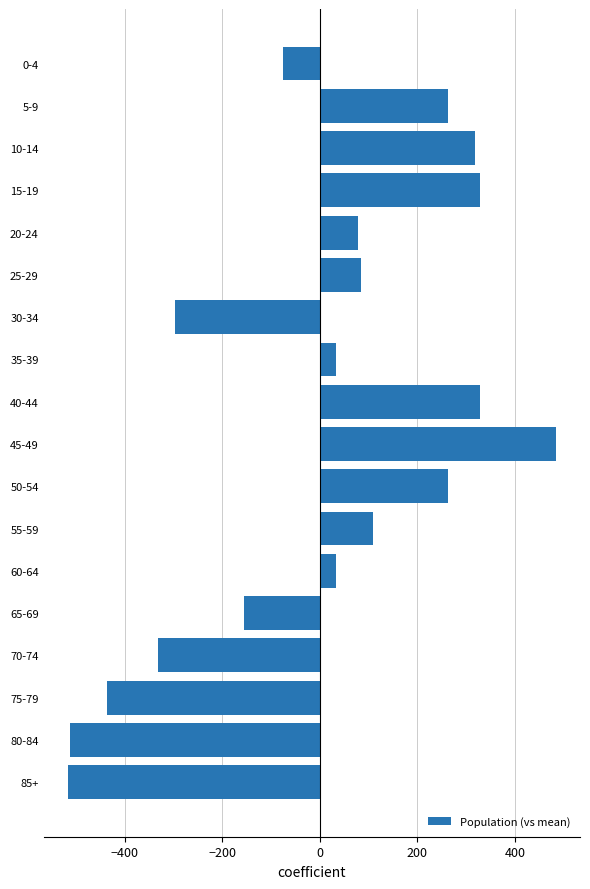

Reading top to bottom, transcribe all the data shown in this chart.

0-4=-76.4	5-9=263.6	10-14=318.6	15-19=328.6	20-24=78.6	25-29=83.6	30-34=-296.4	35-39=33.6	40-44=328.6	45-49=483.6	50-54=263.6	55-59=108.6	60-64=33.6	65-69=-156.4	70-74=-331.4	75-79=-436.4	80-84=-511.4	85+=-516.4